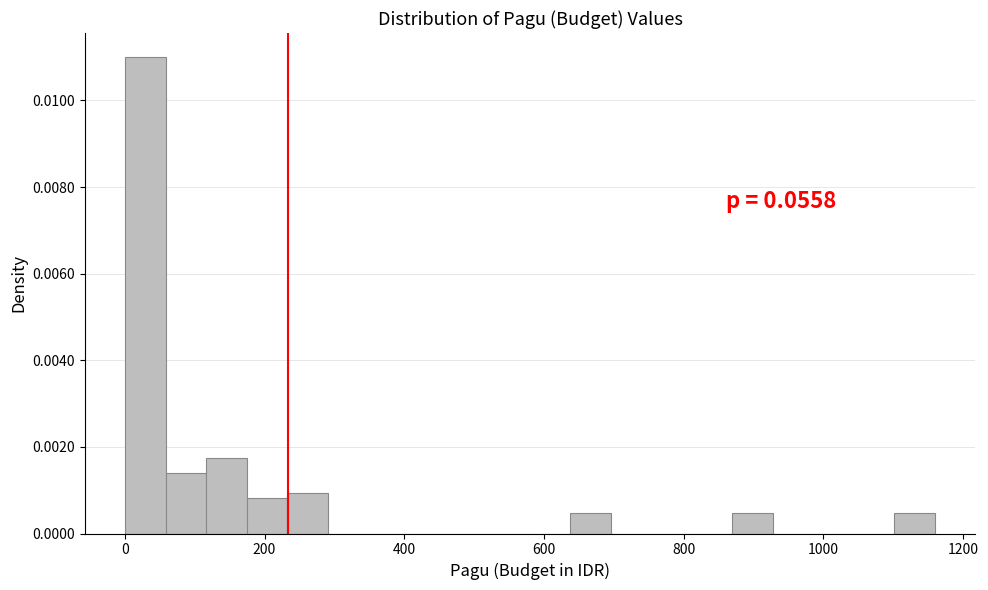

Read against the x-axis, roughly where is the centre of the tallest bar?

20